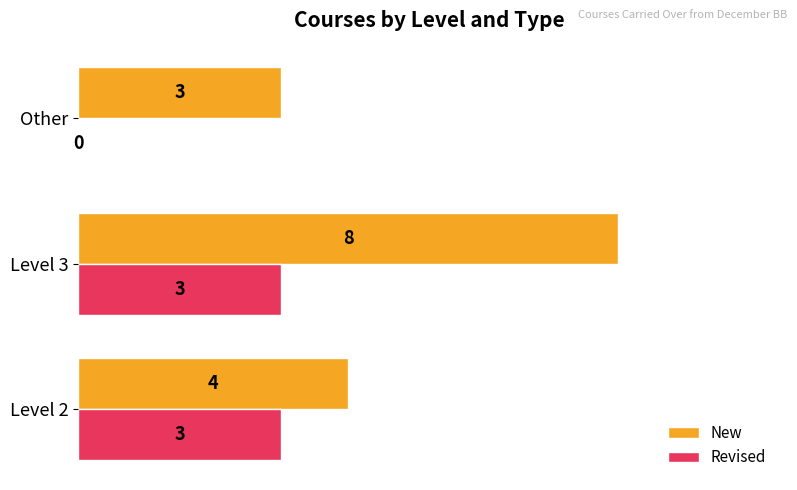

At which category is the sum across all series the highest?

Level 3